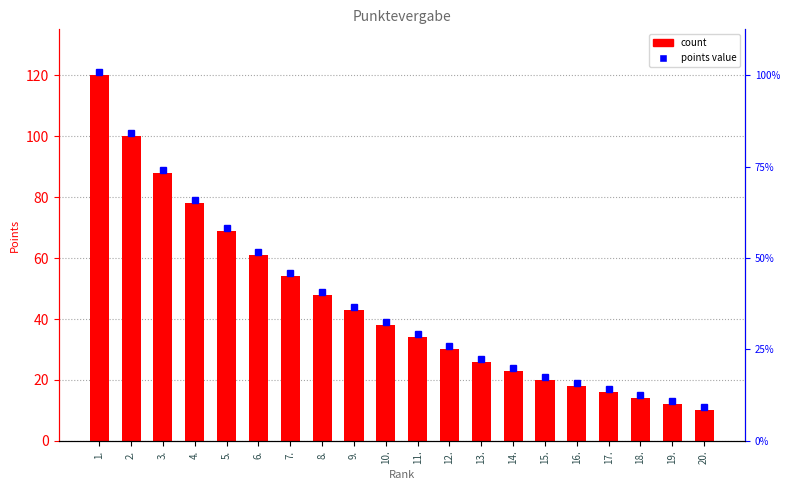

Reading left to right, extract all data points from this chart.

1.=120	2.=100	3.=88	4.=78	5.=69	6.=61	7.=54	8.=48	9.=43	10.=38	11.=34	12.=30	13.=26	14.=23	15.=20	16.=18	17.=16	18.=14	19.=12	20.=10